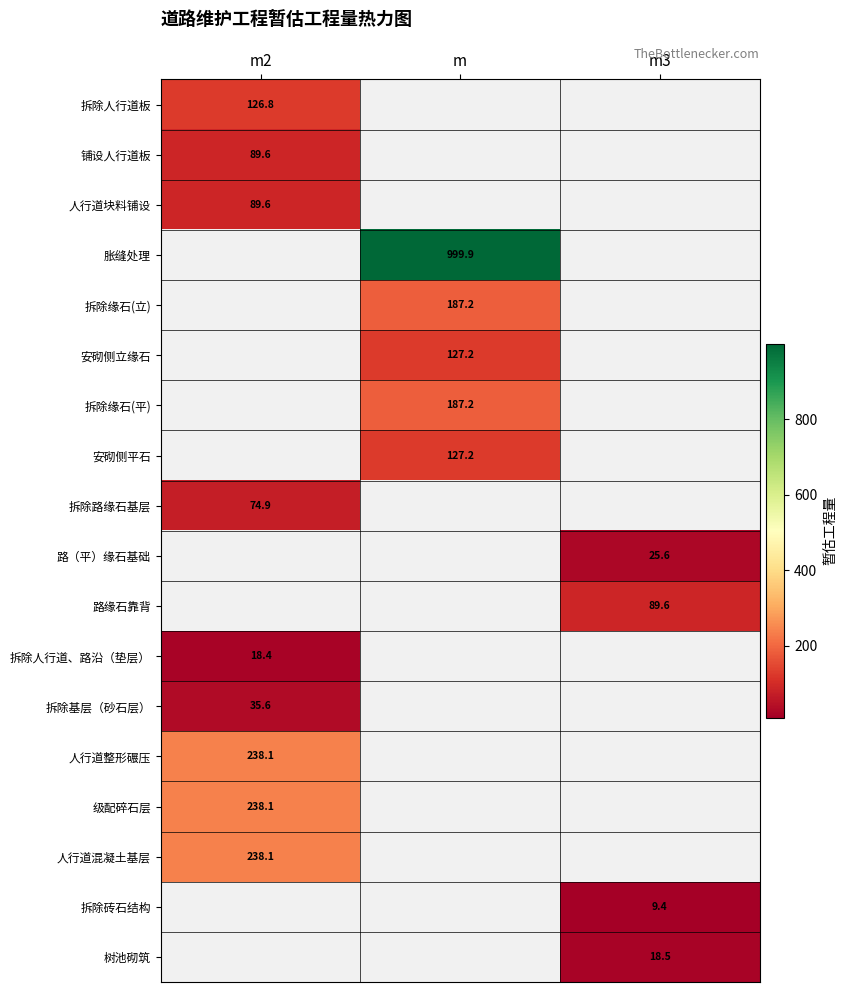

True or false: 胀缝处理 has a value of 654.3 at m.

False